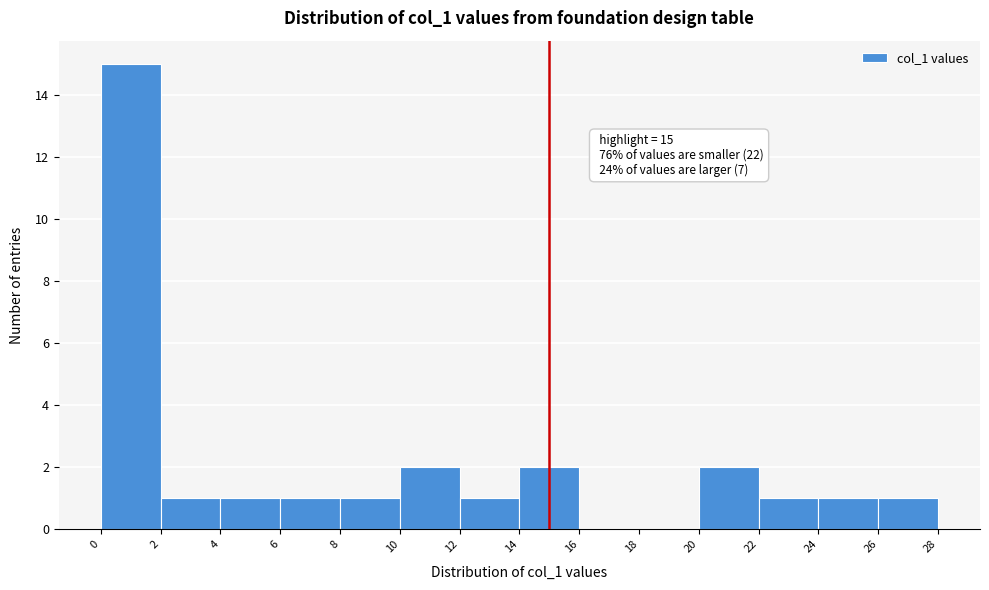

Over which range of the x-axis is the bar tallest?

0 to 2